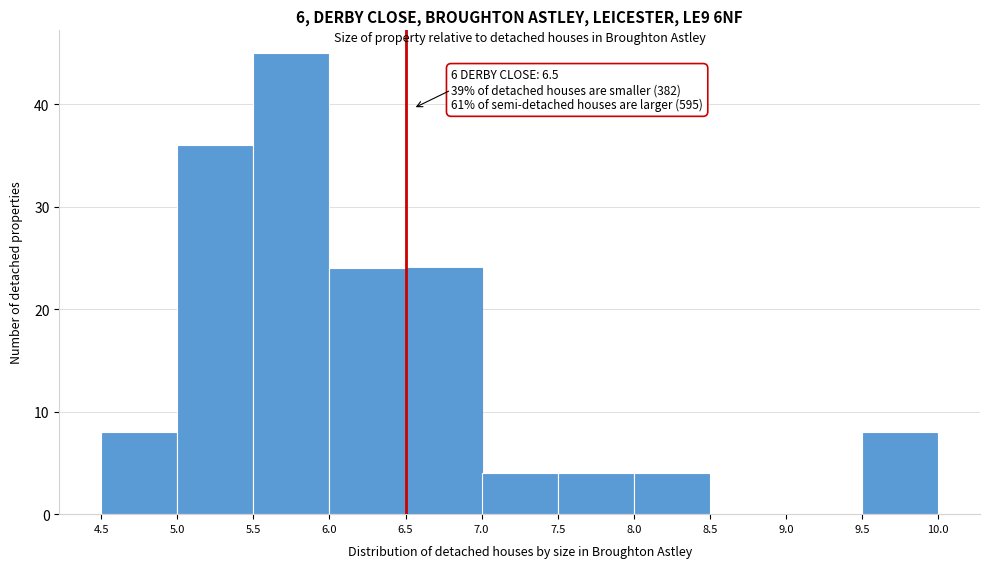

Which range on the x-axis has the tallest bar?

5.5 to 6.0